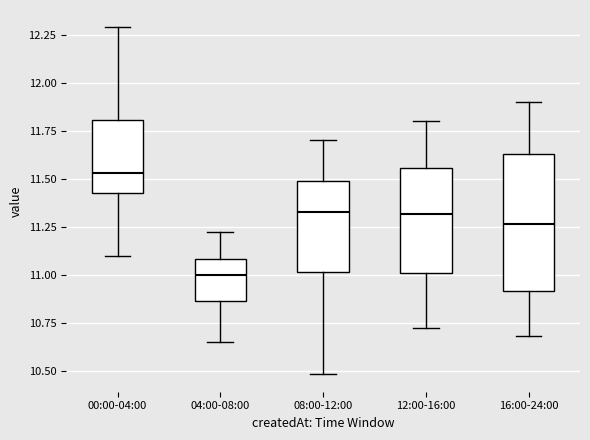

Where does the upper whisker of the box for 04:00-08:00 end on the y-axis? The values are not printed on the chart, so give them approximately, as read against the axis.

11.20